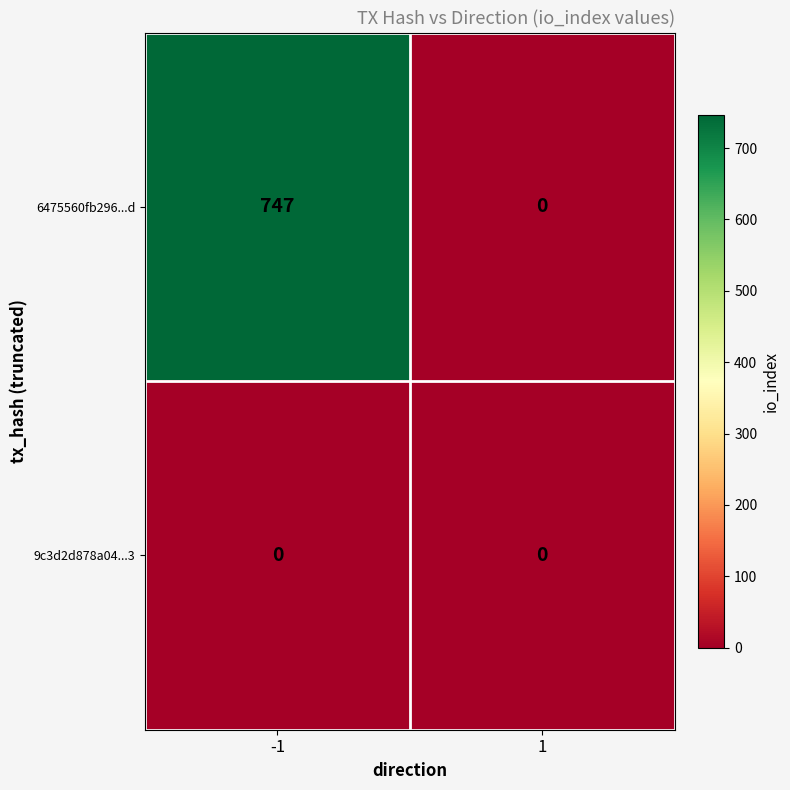

Rank the series by their average value, from highest to lowest.

6475560fb296...d, 9c3d2d878a04...3